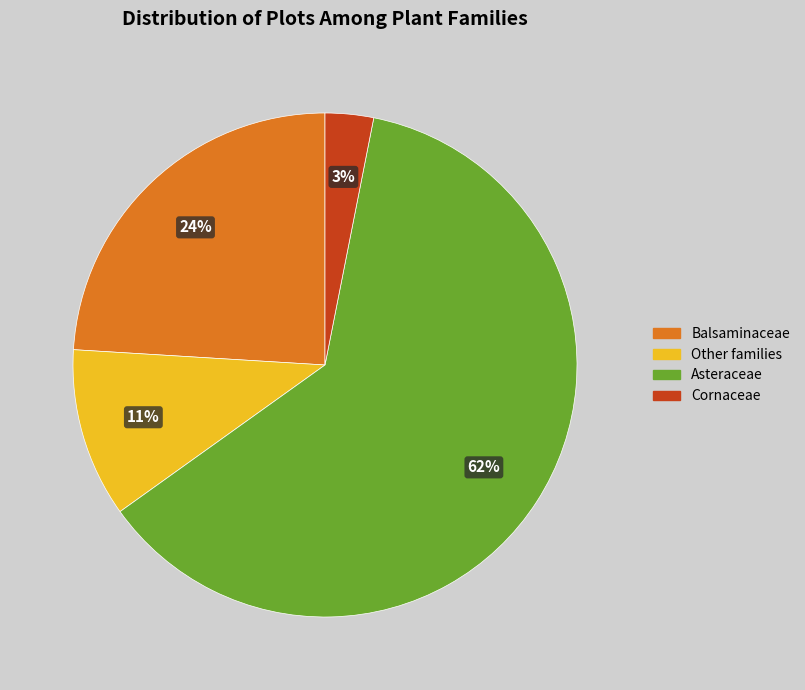

Does Asteraceae account for over 50% of the chart?

Yes